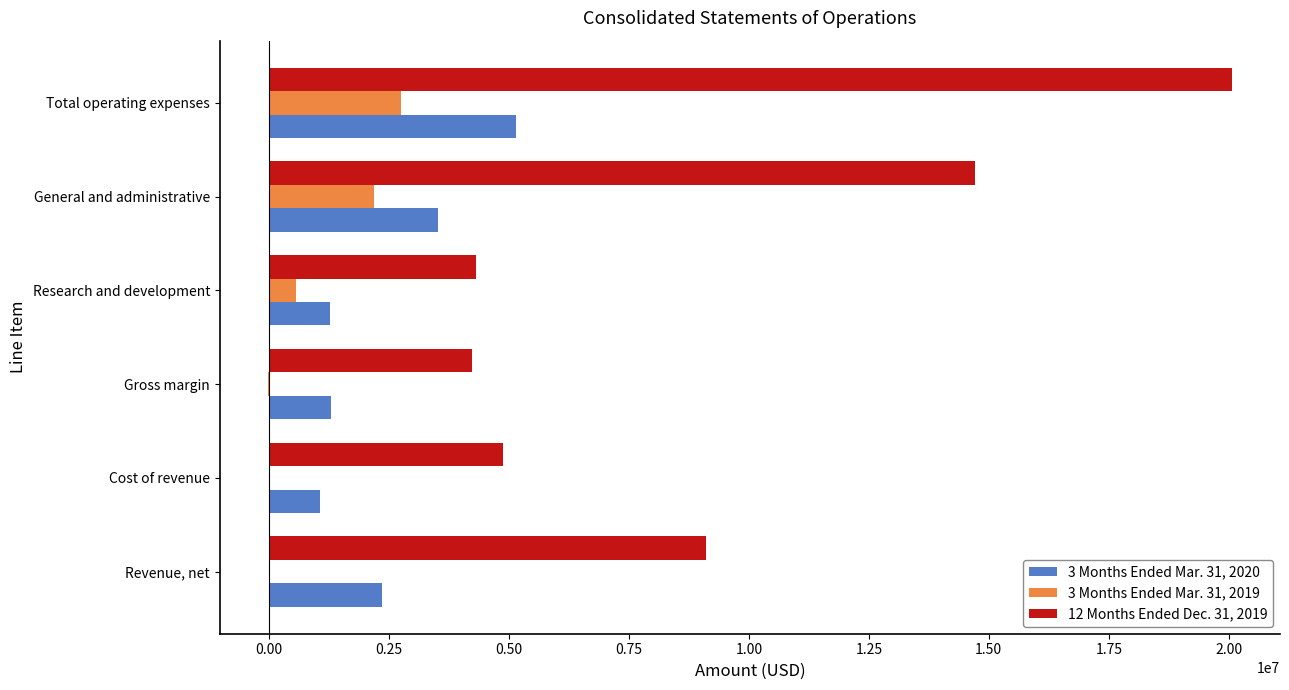

Is the value of 3 Months Ended Mar. 31, 2019 at Revenue, net greater than the value of 12 Months Ended Dec. 31, 2019 at Research and development?

No